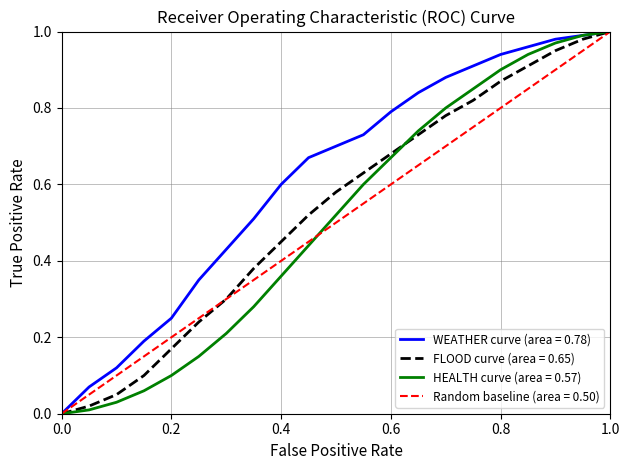

Which series has the largest total across all categories?

WEATHER curve (area = 0.78)